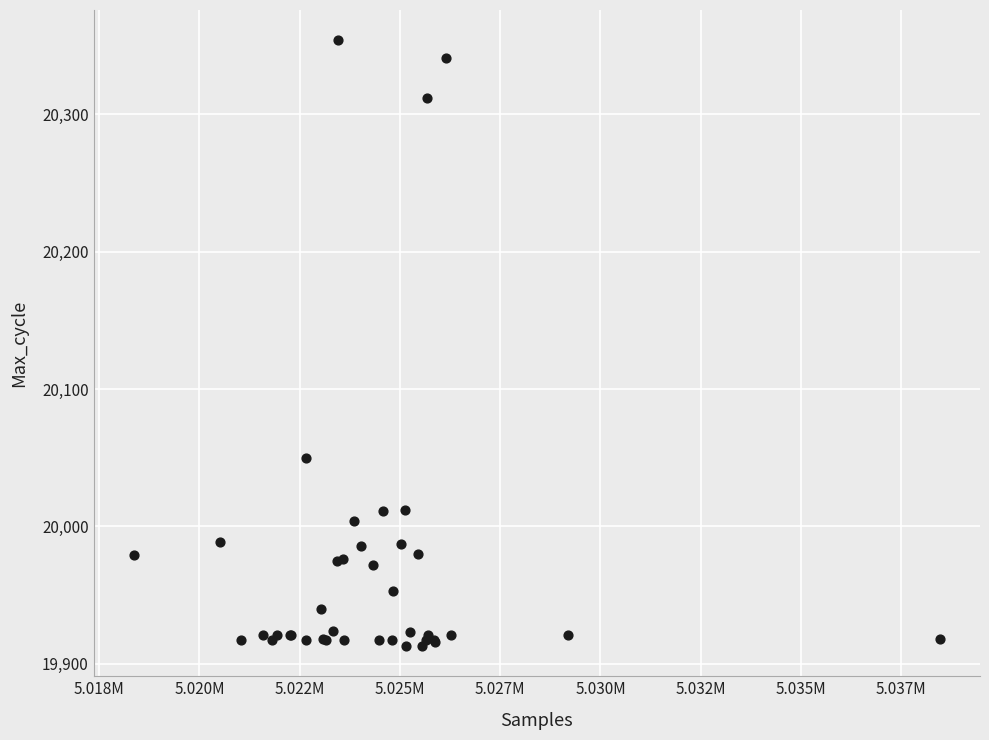

What Y value in the scatter plot is closest to 20133?

20050